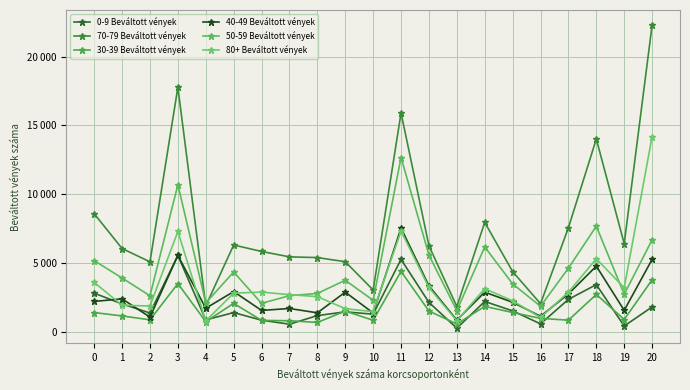

The 80+ Beváltott vények series shows 690 at 16. True or false?

False